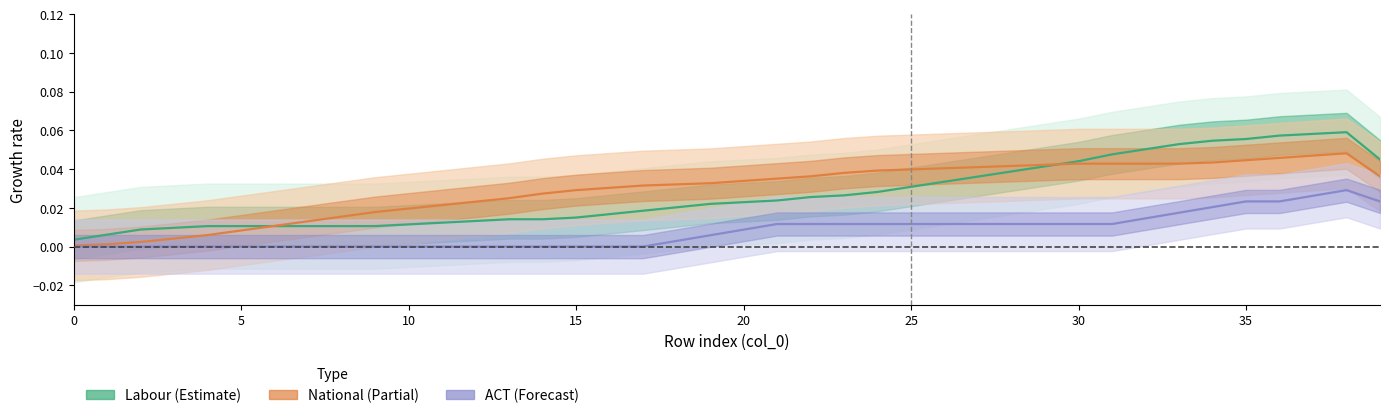

At which category does National (centre) reach its first local peak?

38